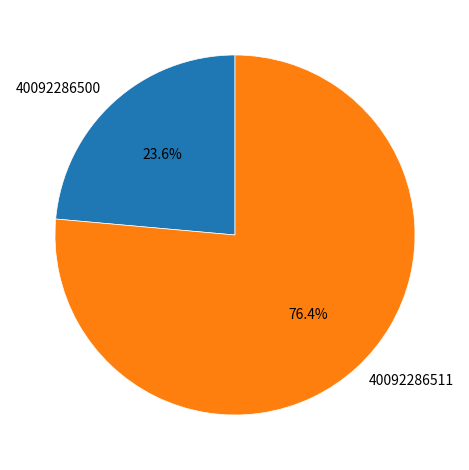

Which has a higher value, 40092286500 or 40092286511?

40092286511